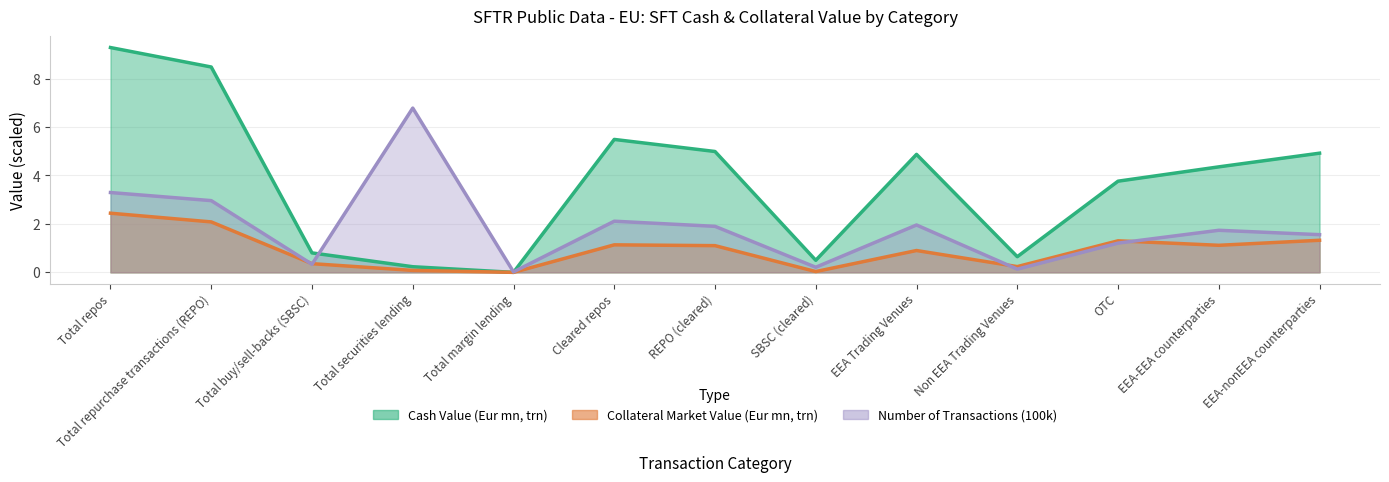

How many data points in Number Of Transactions are above 1?

9